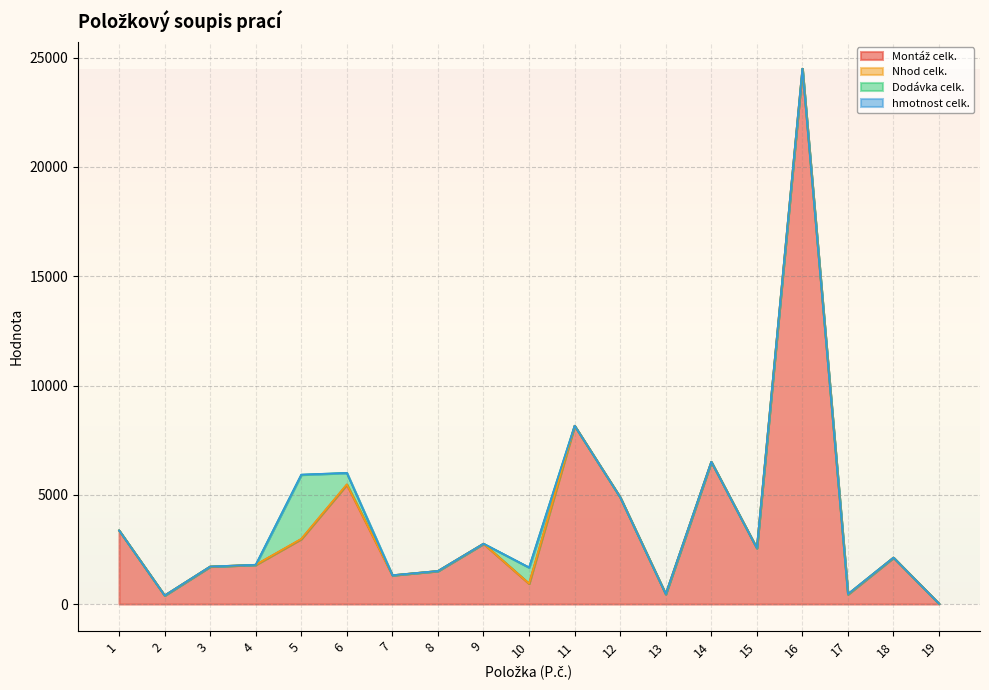

How many lines are shown in the chart?

4